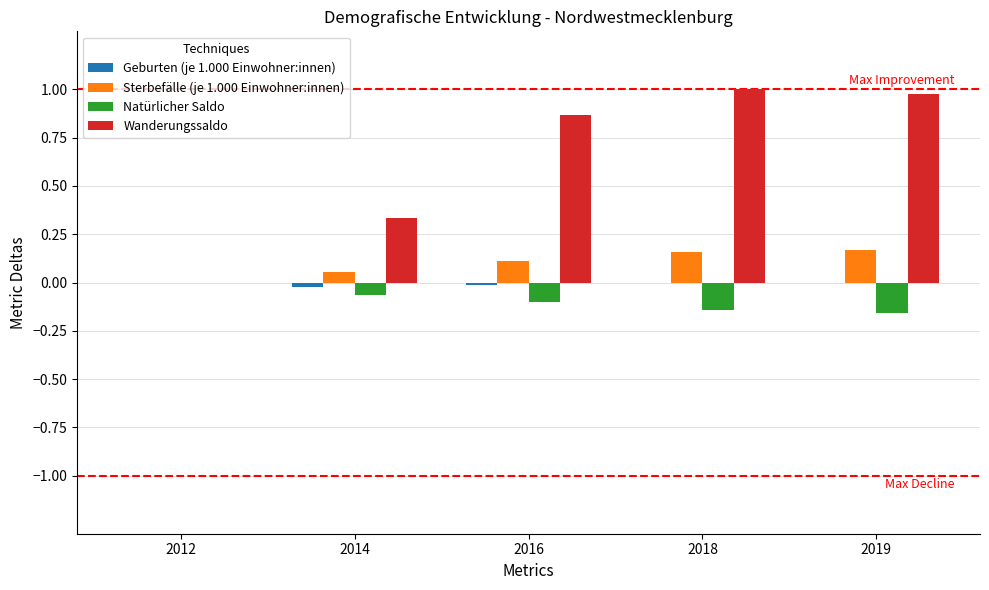

What is the greatest value displayed?

1.0